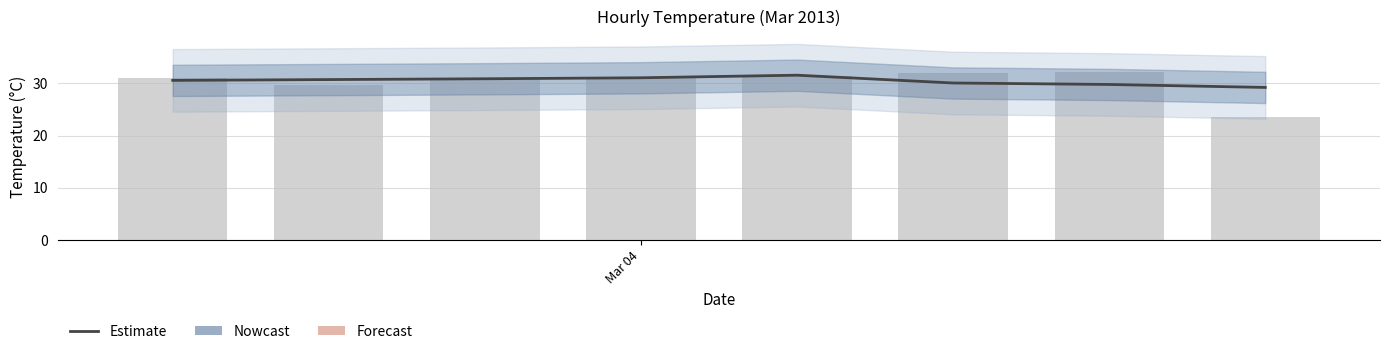

What is the sum of the Daily Avg Temp values at 1 and 5?

61.7